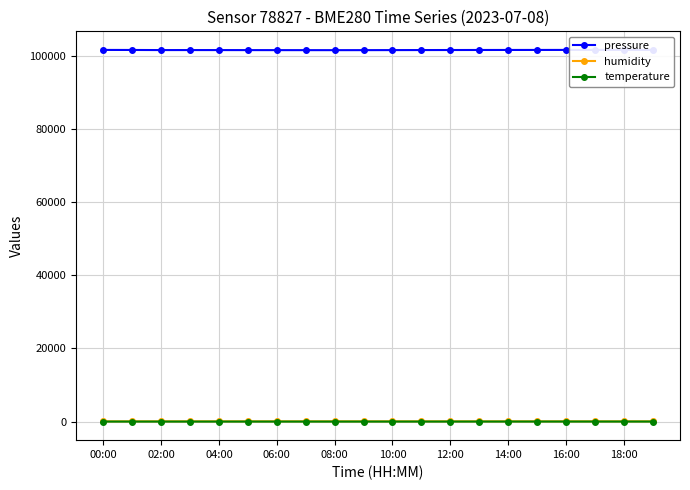

True or false: temperature has a value of 28.1 at 18:00.

False